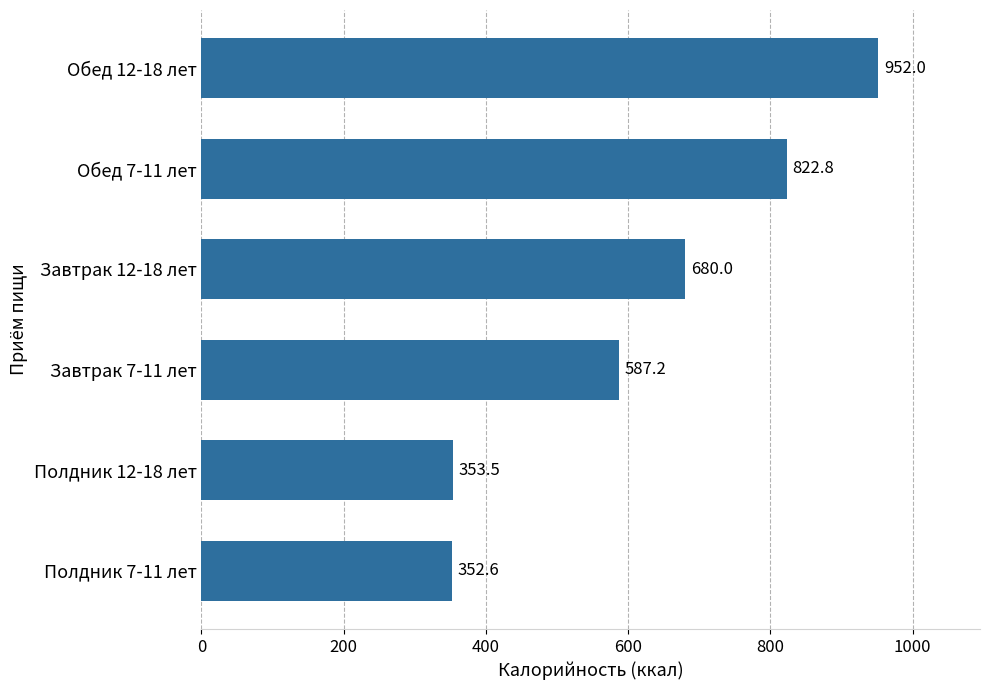

What is the difference between the second highest and second lowest values?

469.3